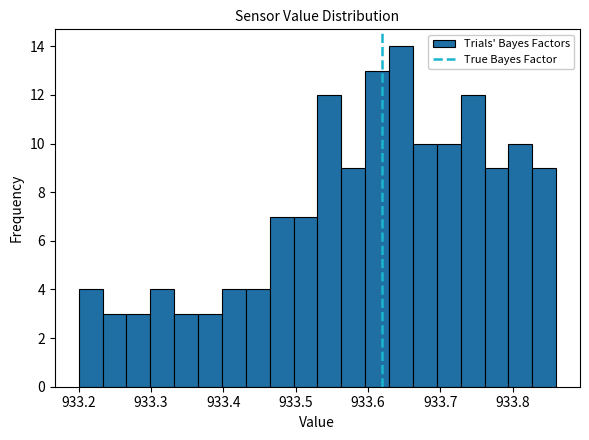

Around what value on the x-axis is the tallest bar? Give the approximate position of its centre, as read against the axis.

933.65